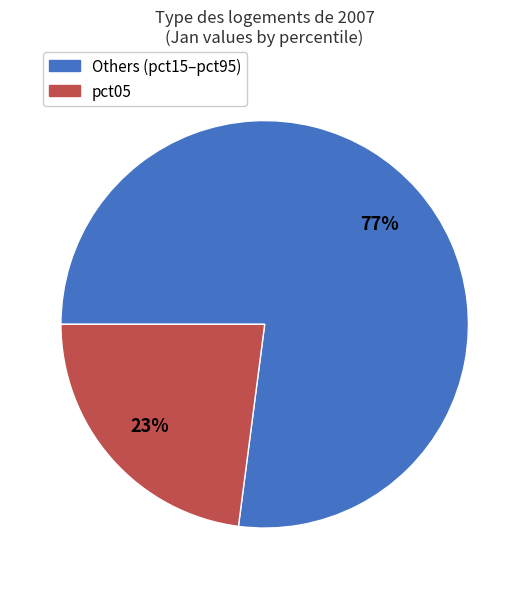

Is there a majority slice in this chart?

Yes